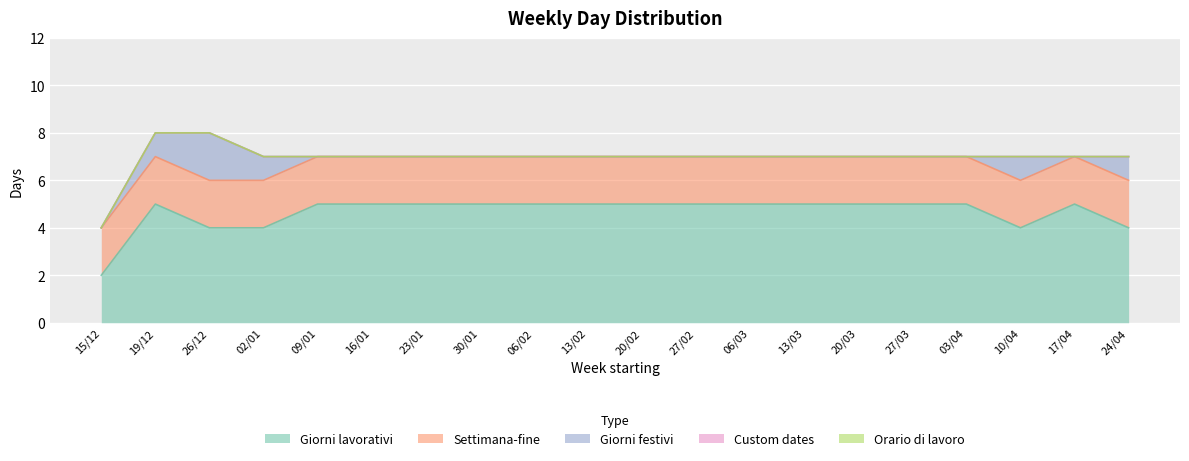

What is the value of the Giorni festivi point at the 18th from the left?

1